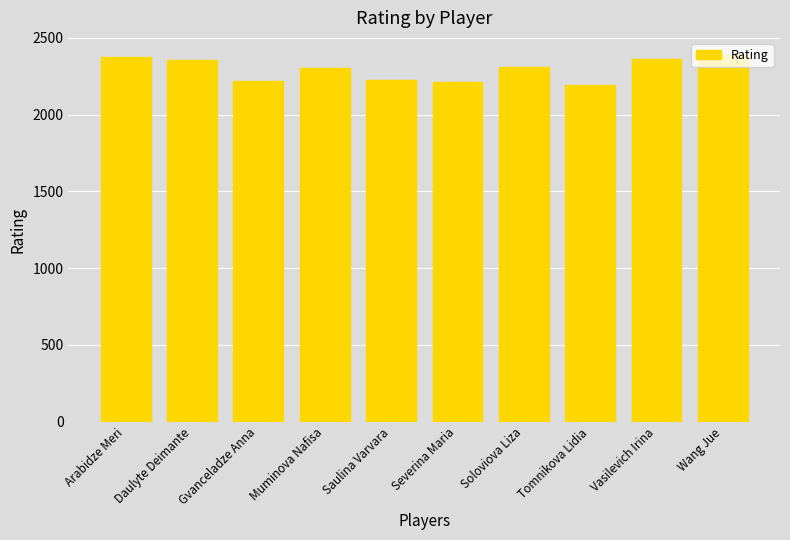

Is it true that the value at Vasilevich Irina is 598?

False